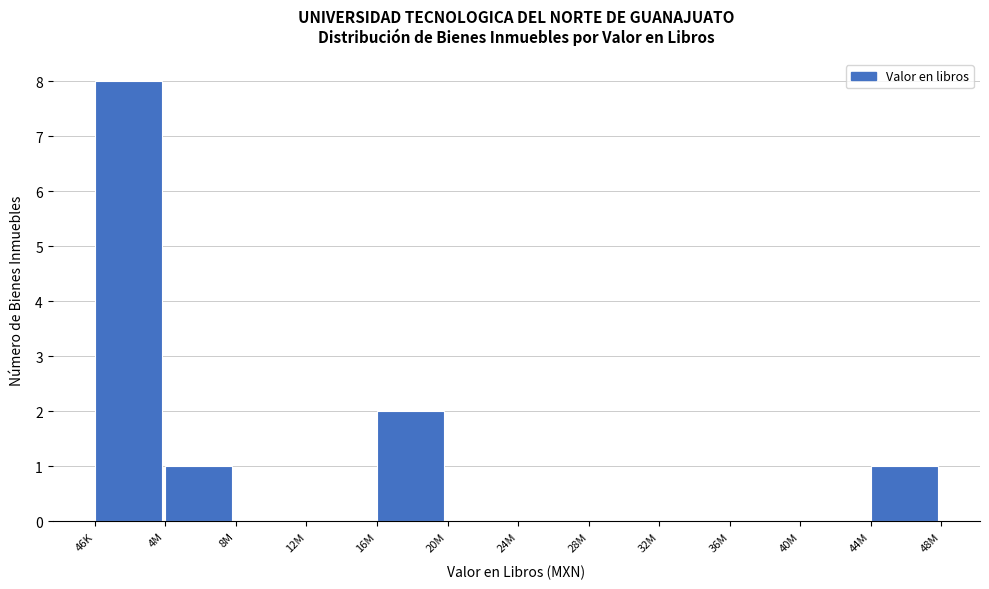

Reading left to right, what are all the values shown in this chart?

46K=8	4M=1	8M=0	12M=0	16M=2	20M=0	24M=0	28M=0	32M=0	36M=0	40M=0	44M=1